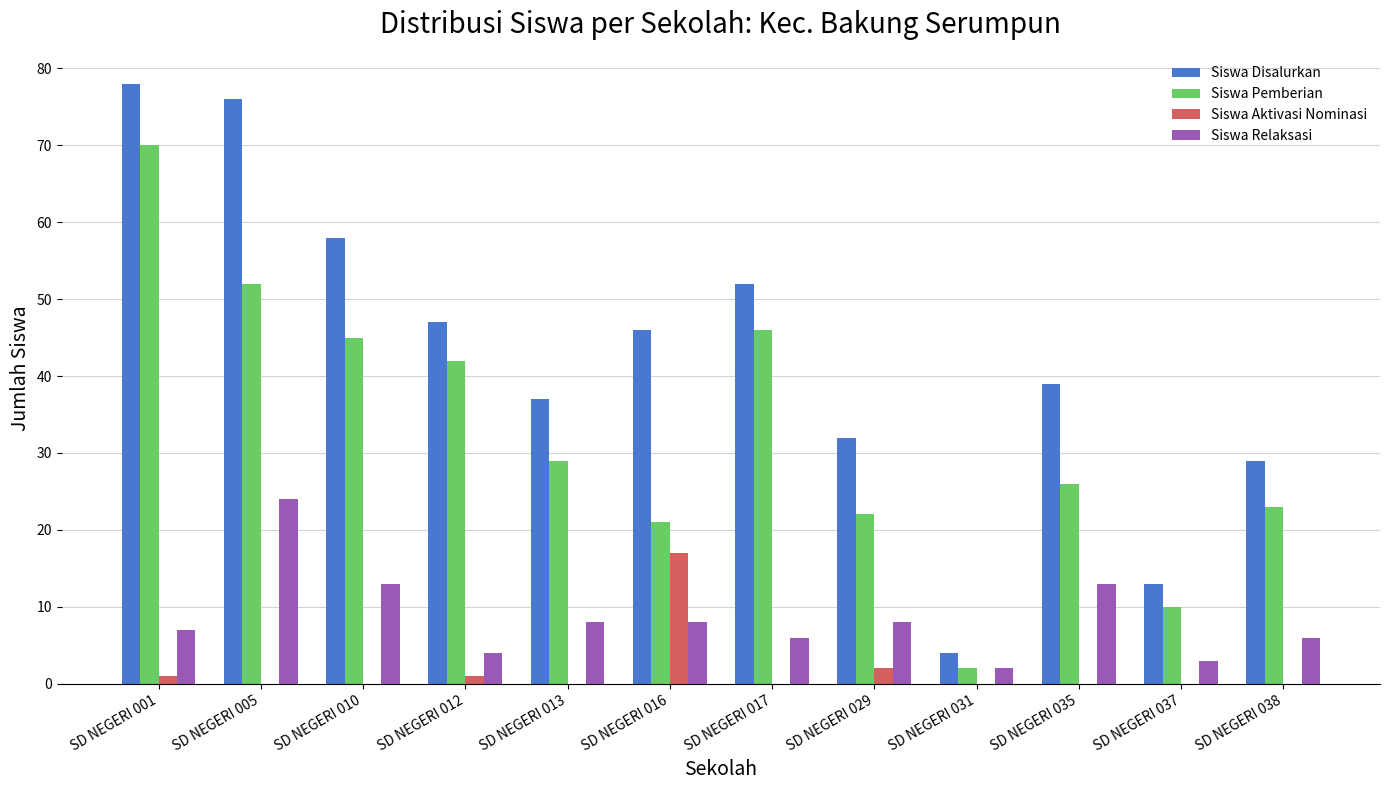

Is the value of Siswa Aktivasi Nominasi at SD NEGERI 029 greater than the value of Siswa Pemberian at SD NEGERI 035?

No